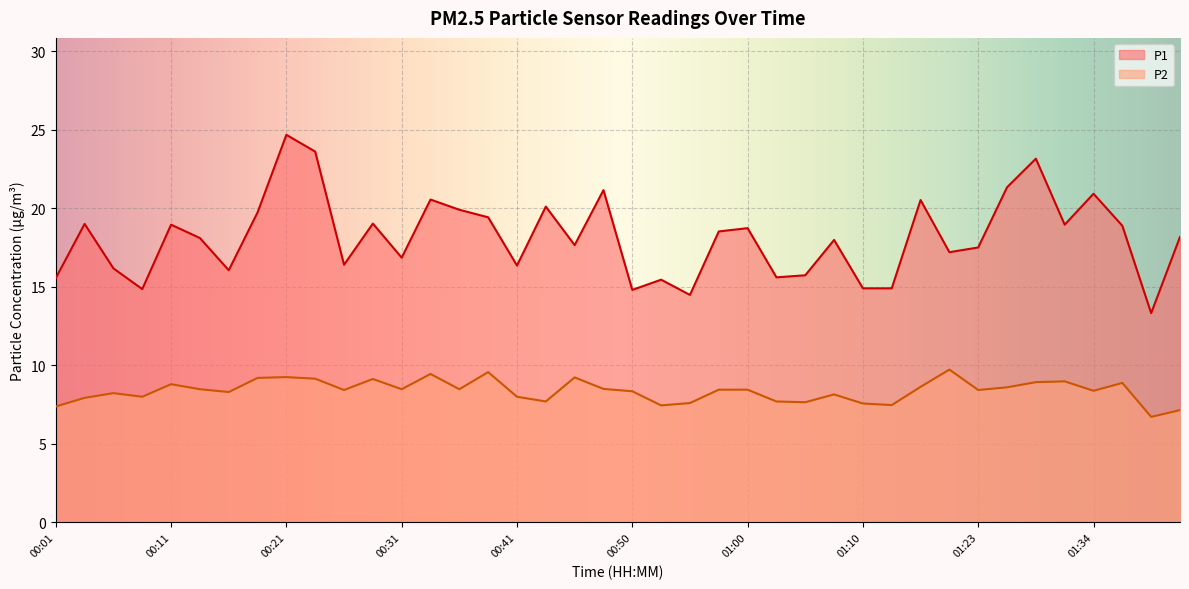

True or false: P1 and P2 cross at least once.

False